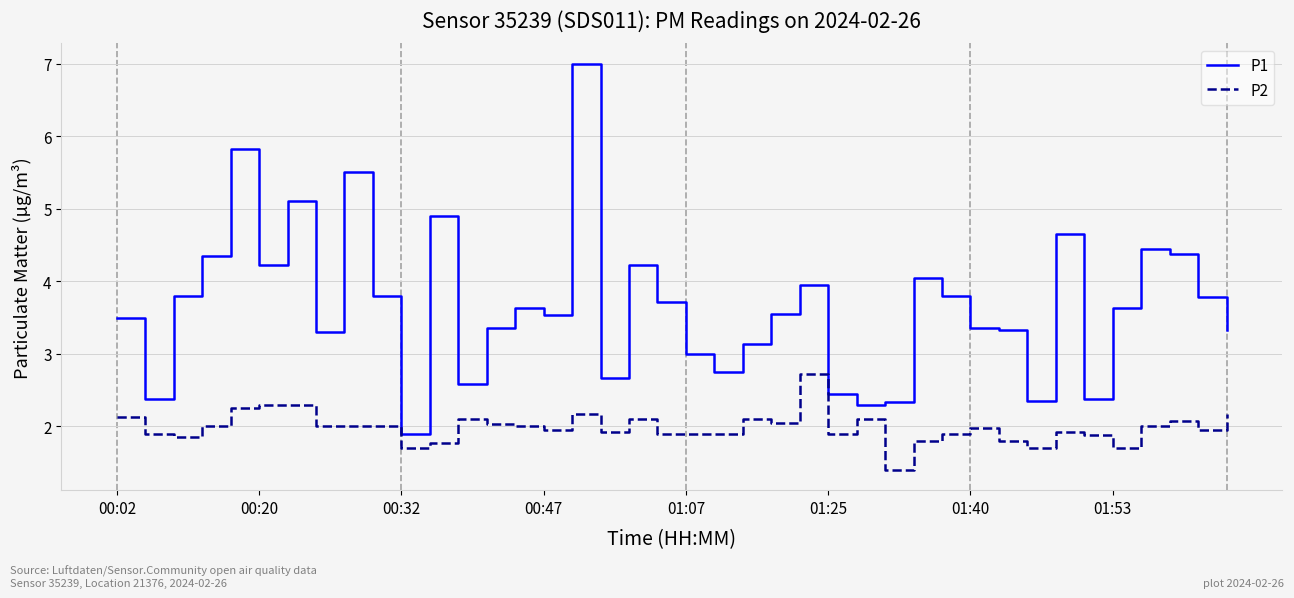

What are all the series names shown in the legend?

P1, P2